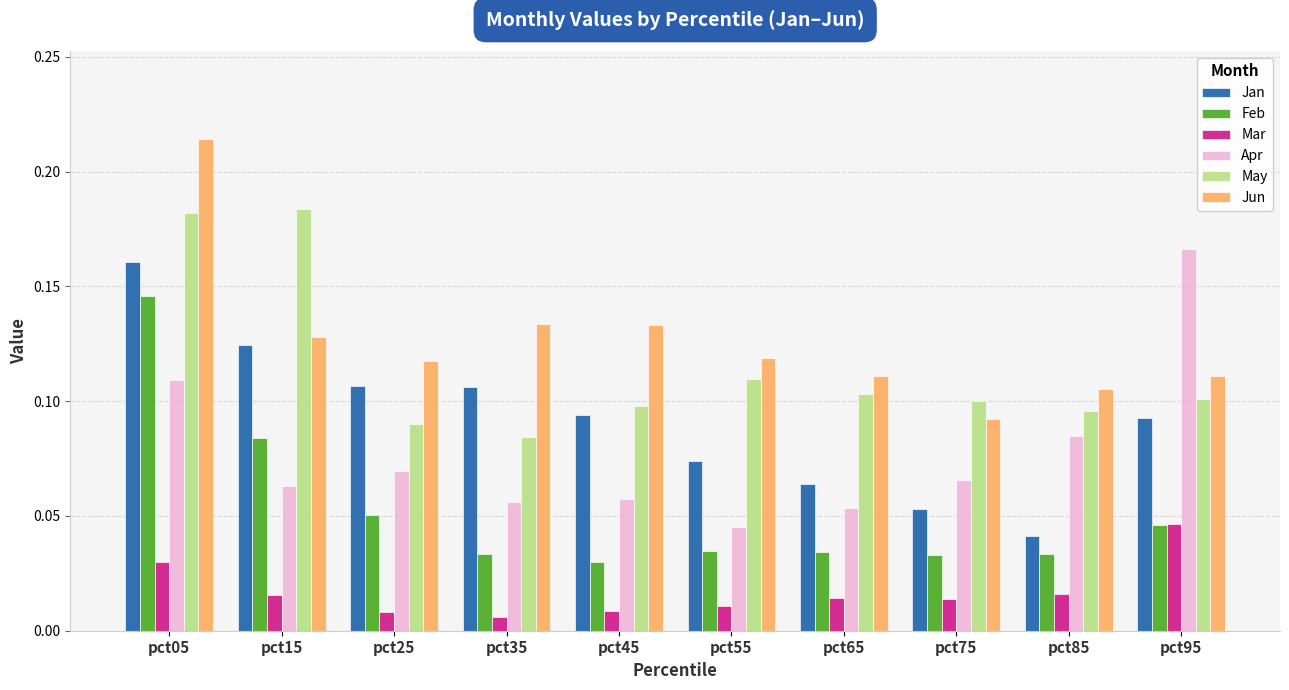

Which series changed the most between pct15 and pct55?

May